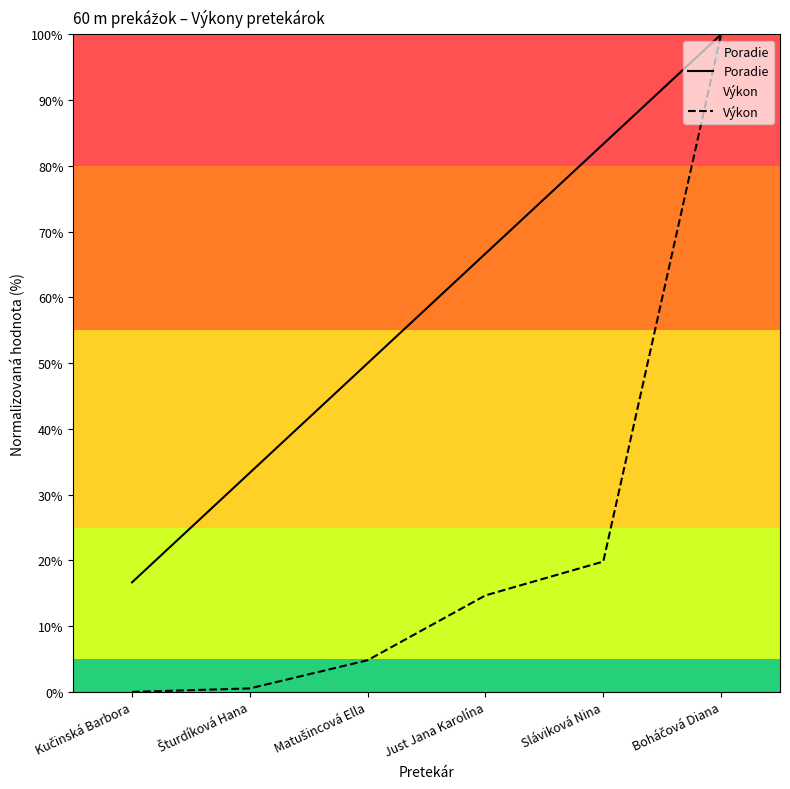

True or false: Výkon and Poradie intersect in this chart.

False